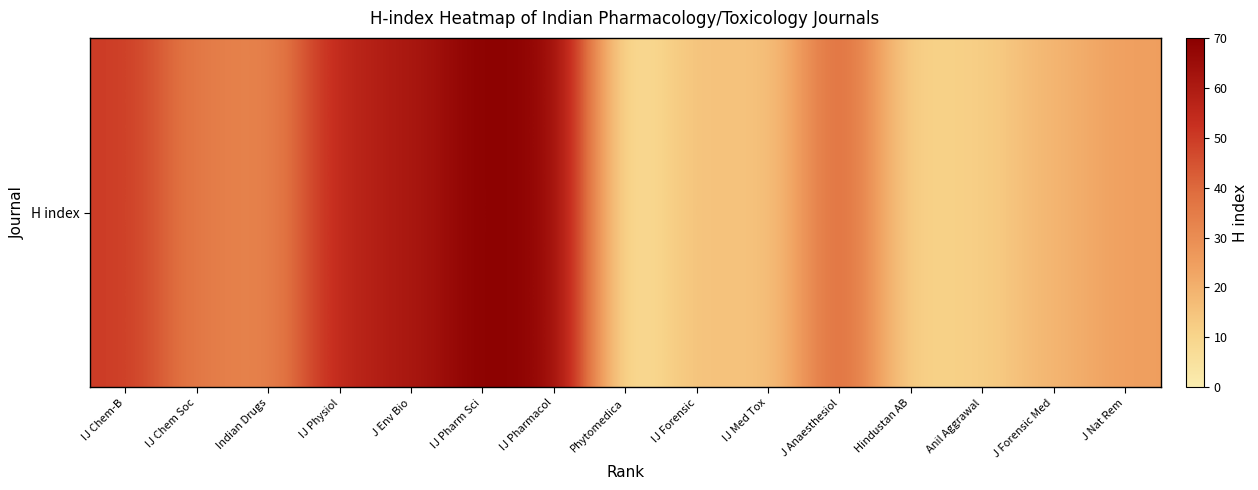

How many distinct data groups are displayed?

1